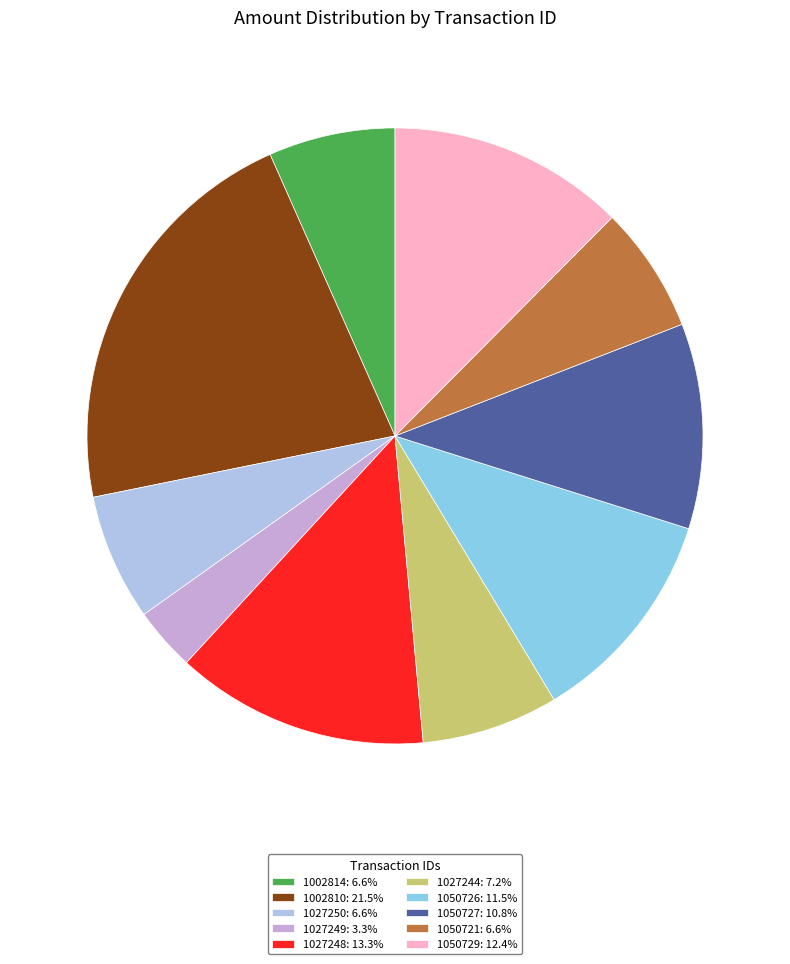

Count the number of slices in the pie.

10